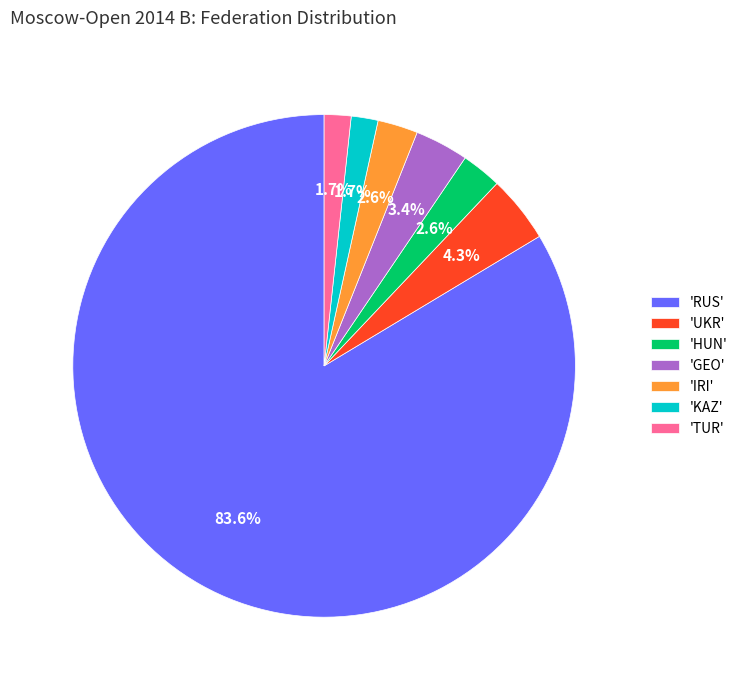

Combined, what portion of the pie is 'IRI' and 'KAZ'?

4.3%